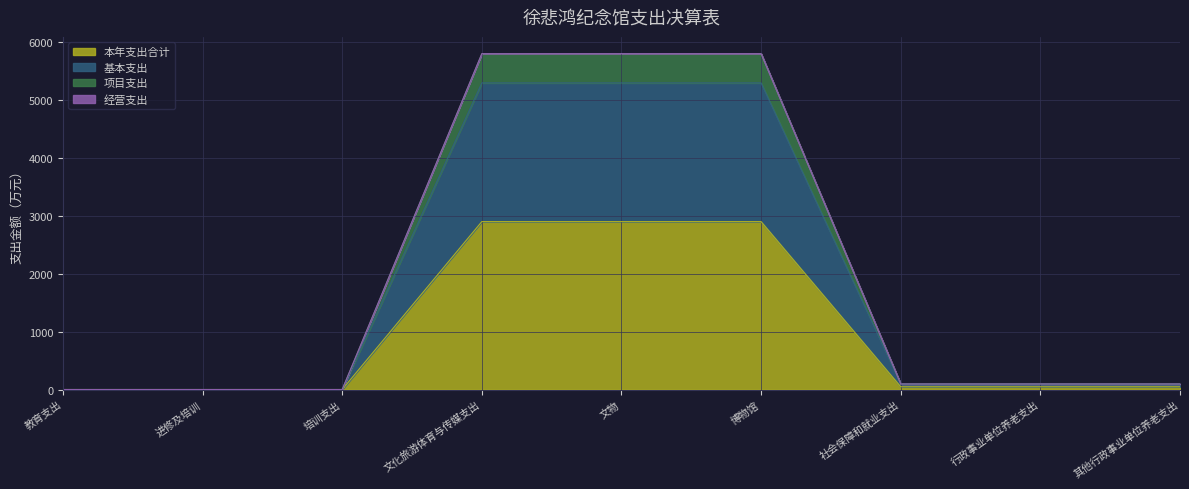

Is the value of 本年支出合计 at 培训支出 greater than the value of 项目支出 at 行政事业单位养老支出?

No